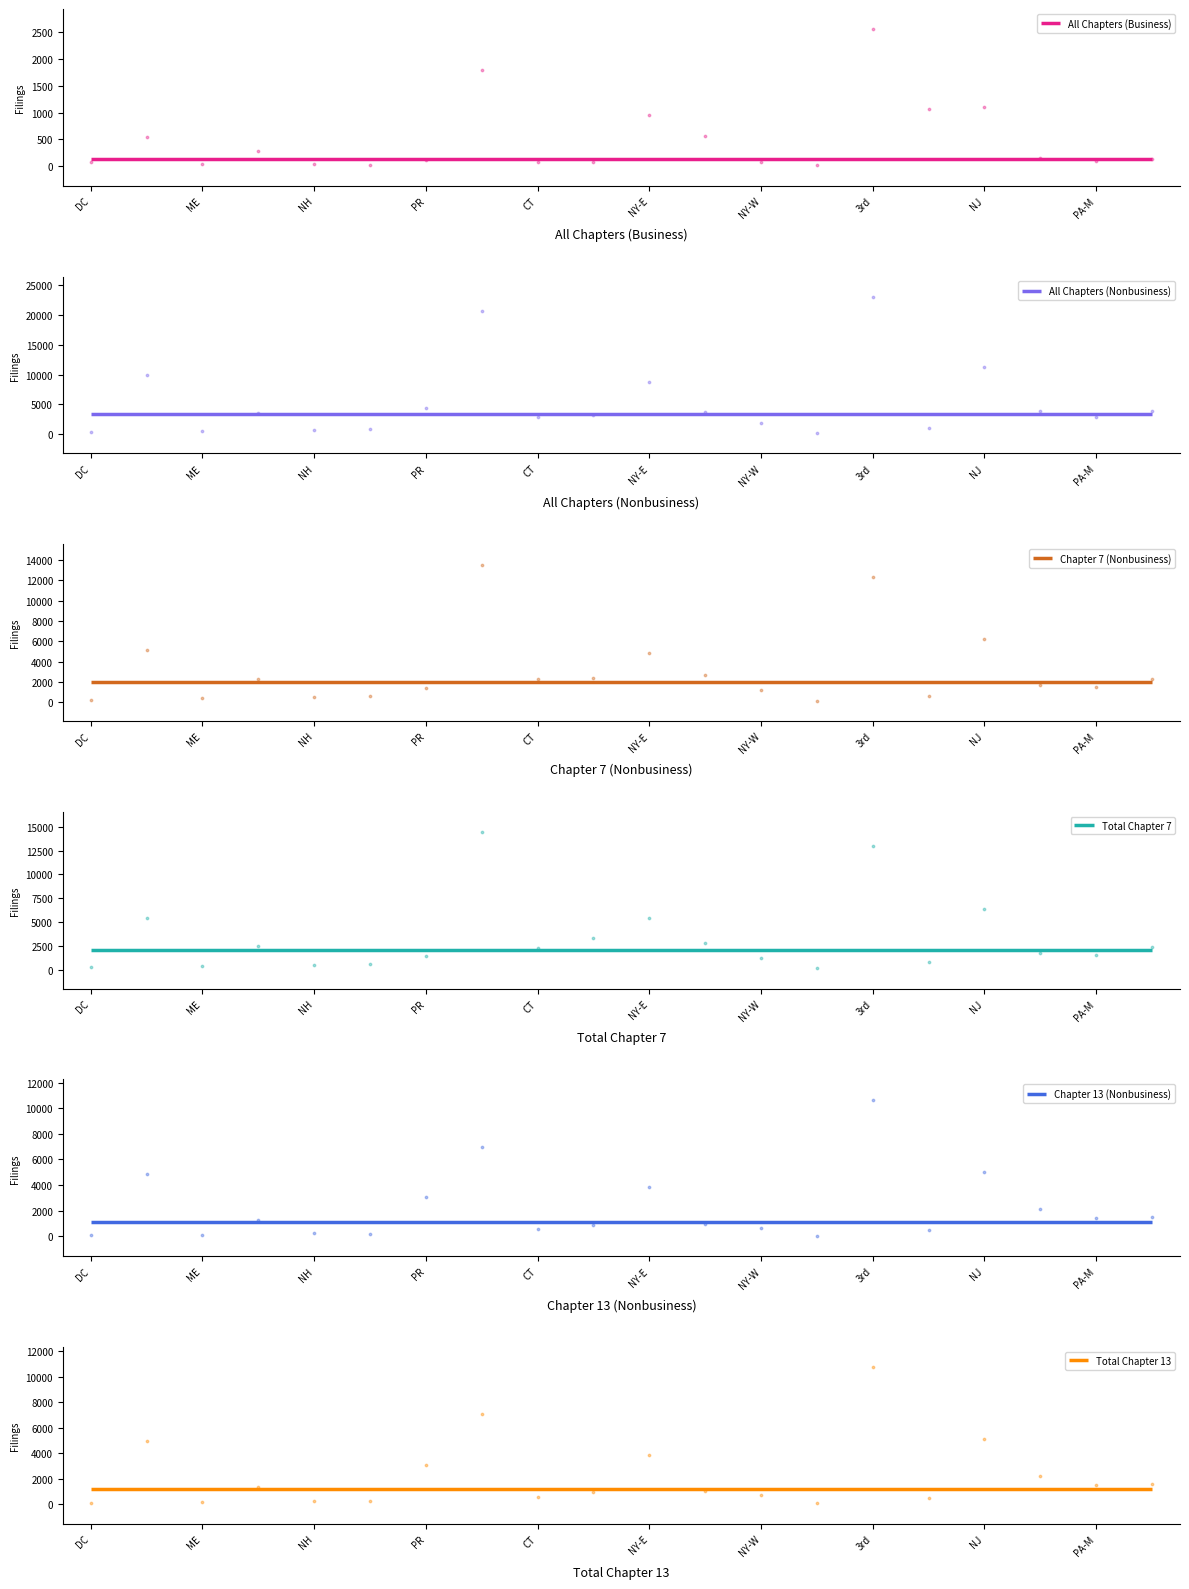

What is the total value across all series at 3rd?

72290